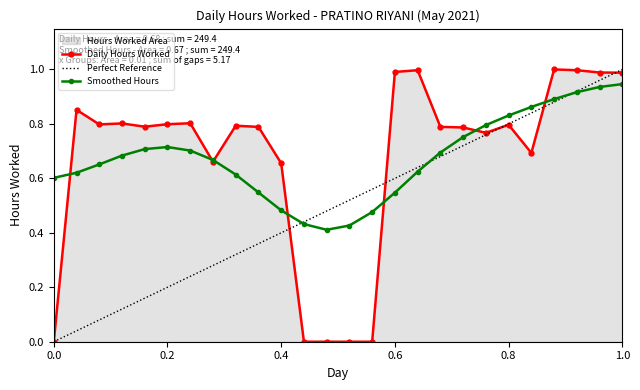

True or false: there are more than 1 points higher than both neighbors.

True